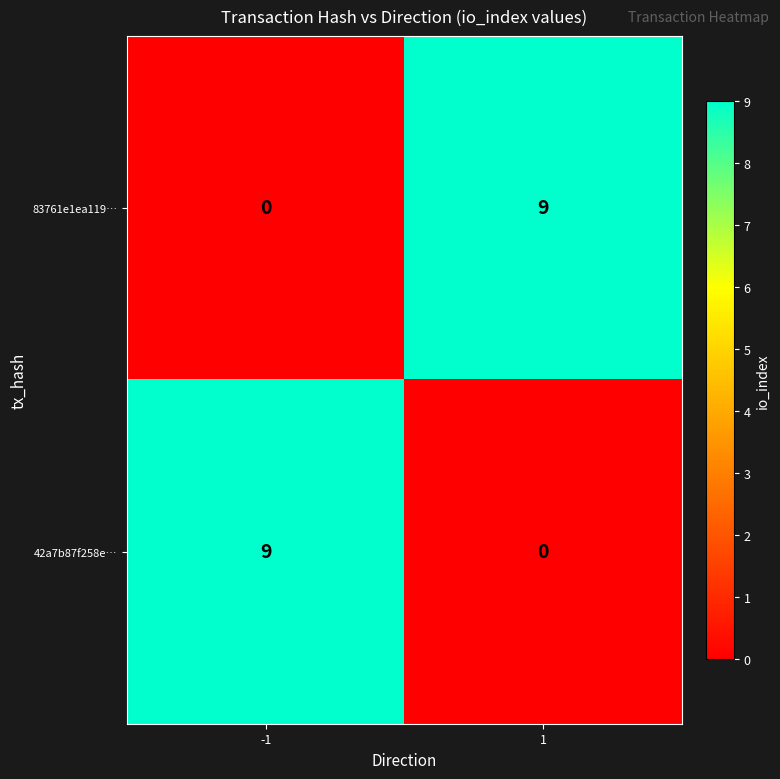

Read the 83761e1ea119… value at 1.

9